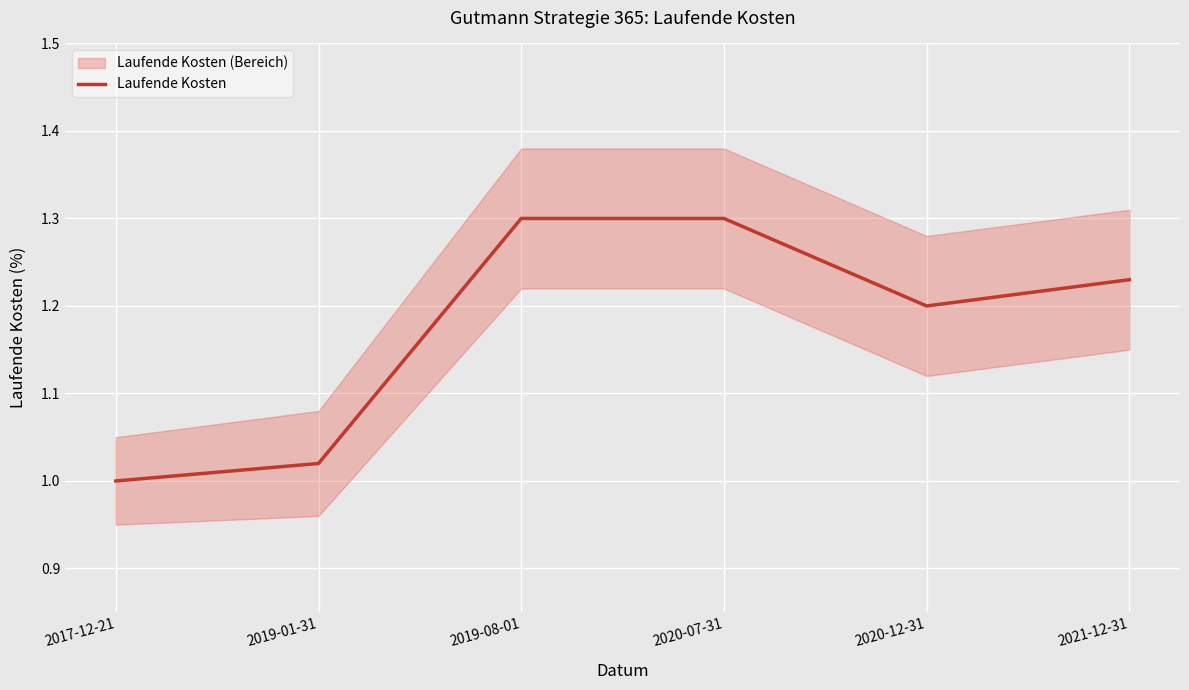

Does the chart display data point markers on the line(s)?

No